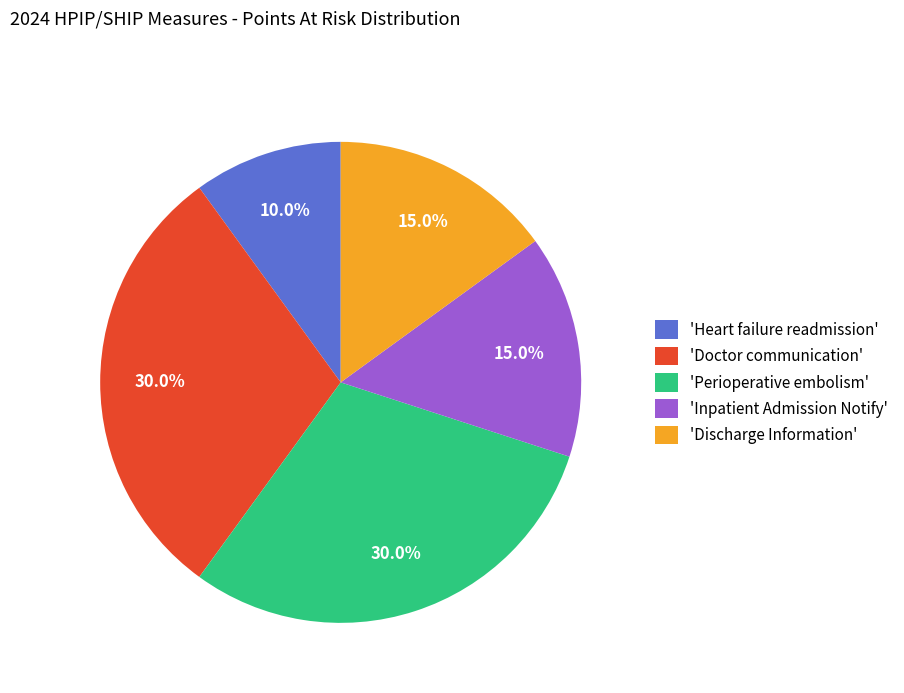

How much of the chart is everything except 'Doctor communication'?

70.0%